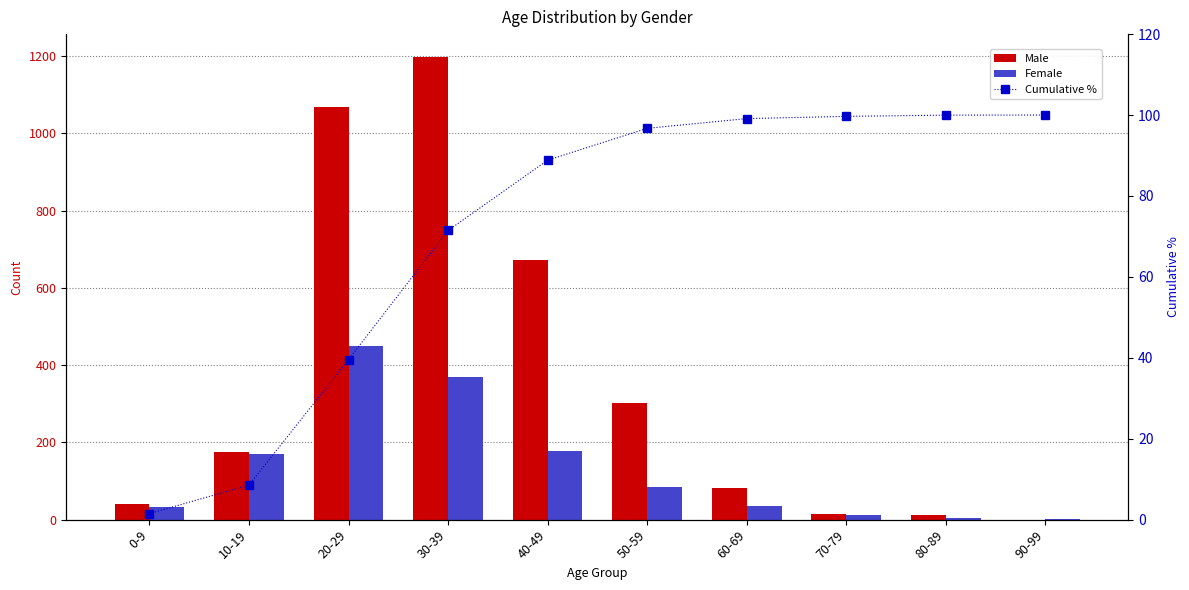

What is the sum of the Male values at 90-99 and 80-89?

11.0